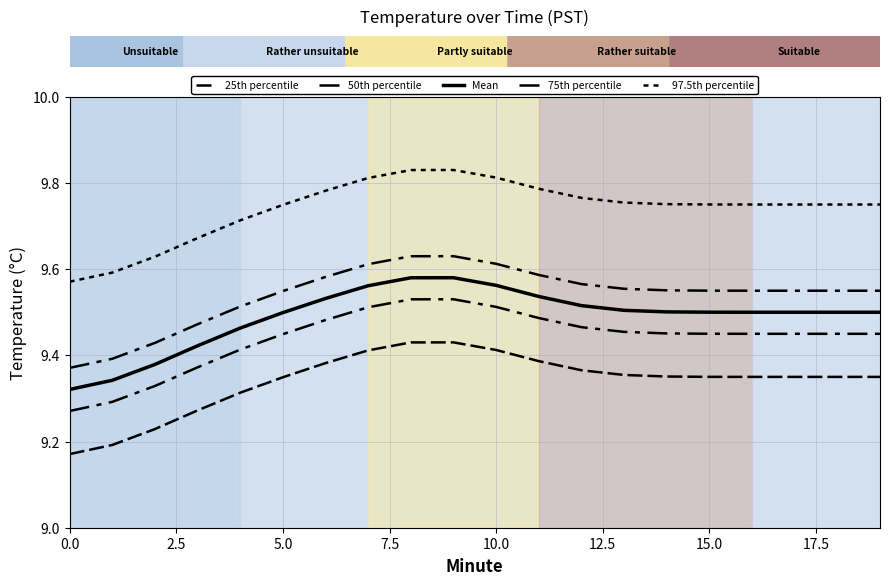

Is this an area chart (filled region under the line)?

No